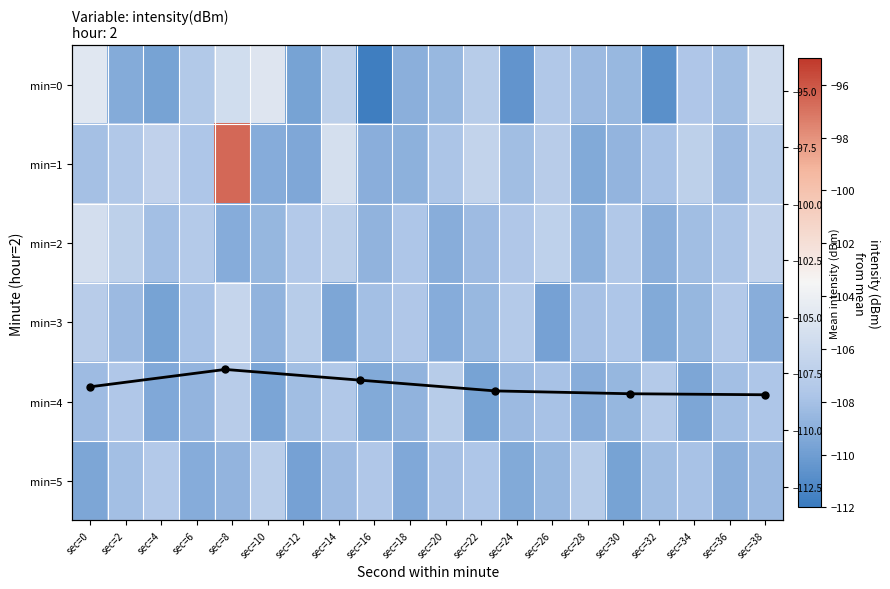

How many data points does each series have?

20